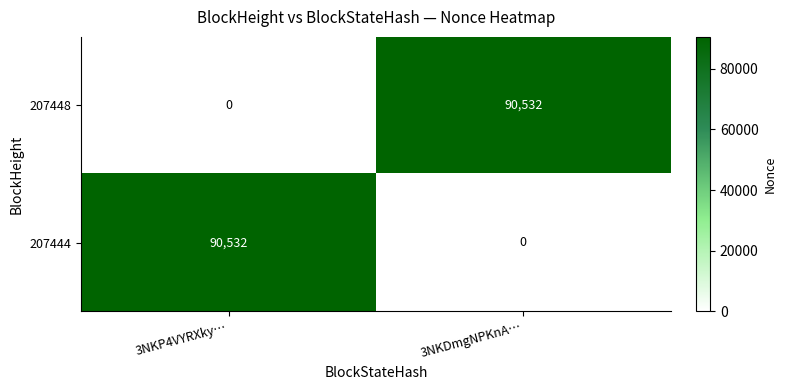

Count the number of data series in this chart.

2